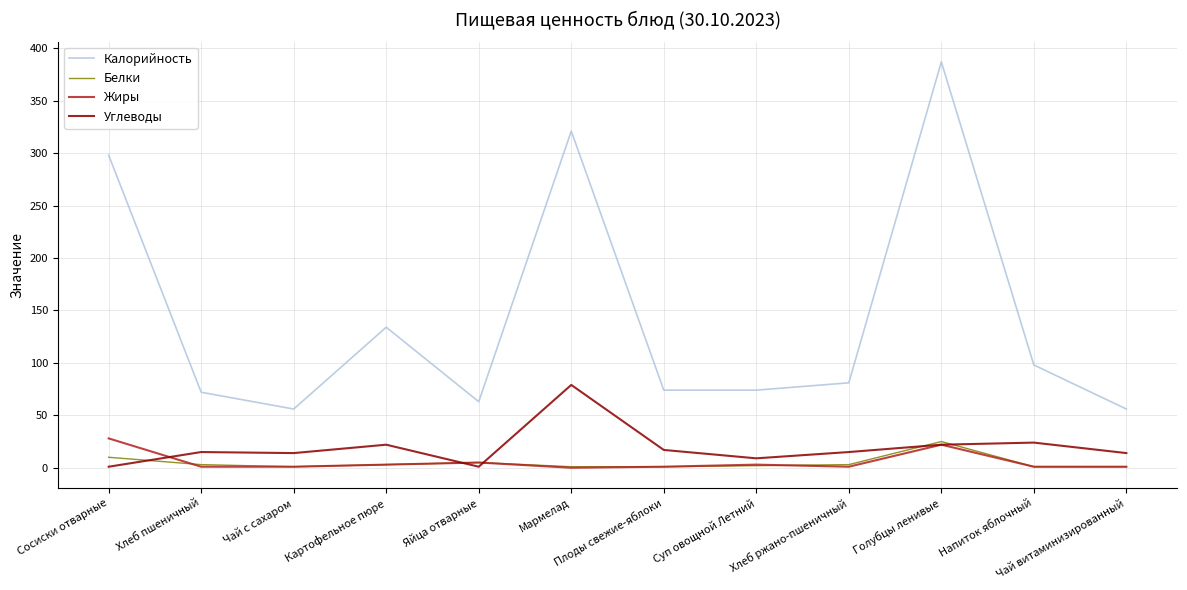

True or false: Белки and Калорийность intersect in this chart.

False